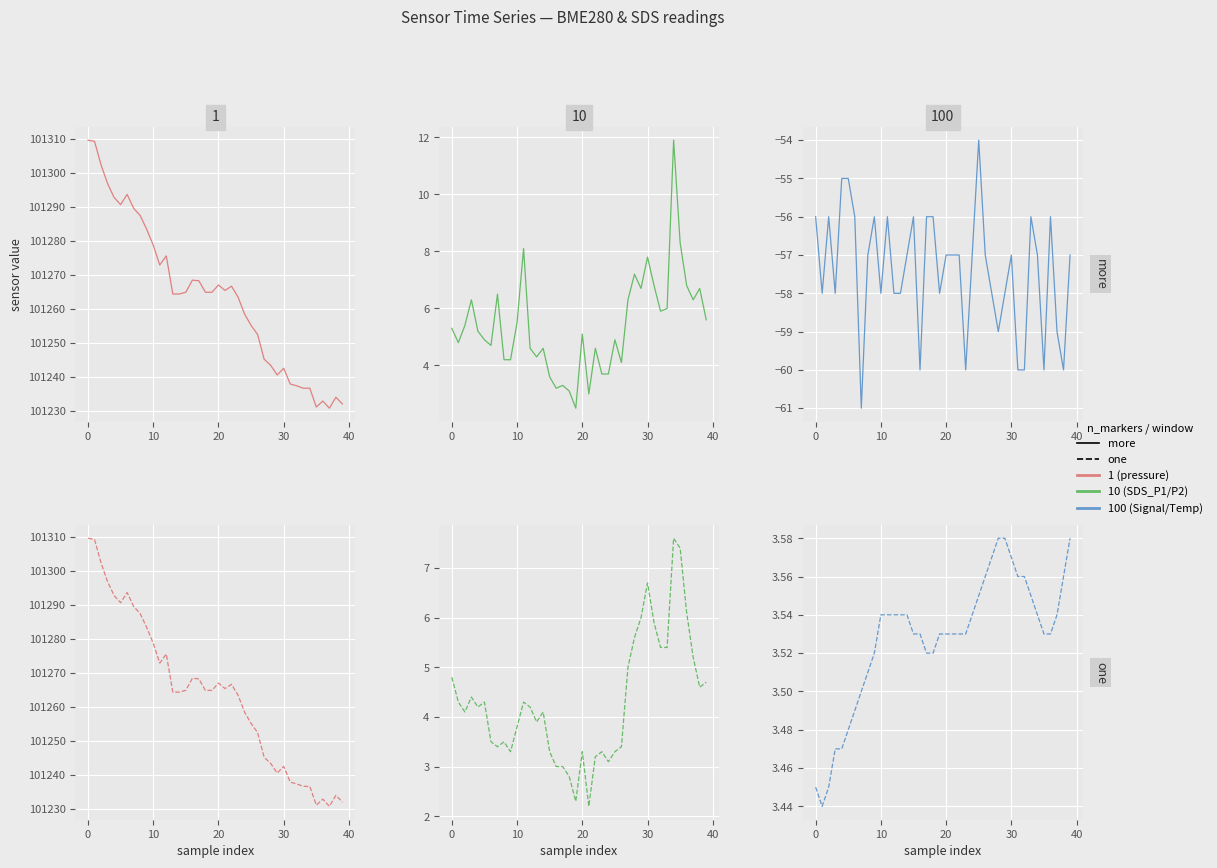

How many BME280_temperature values are between 3 and 4?

40